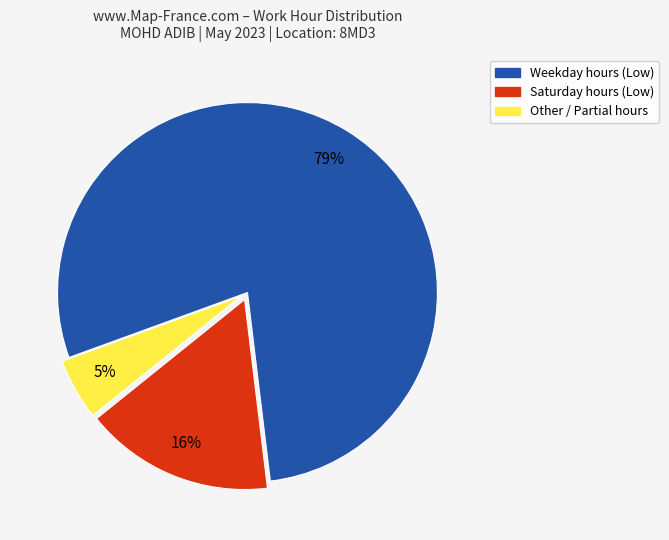

Is there a majority slice in this chart?

Yes